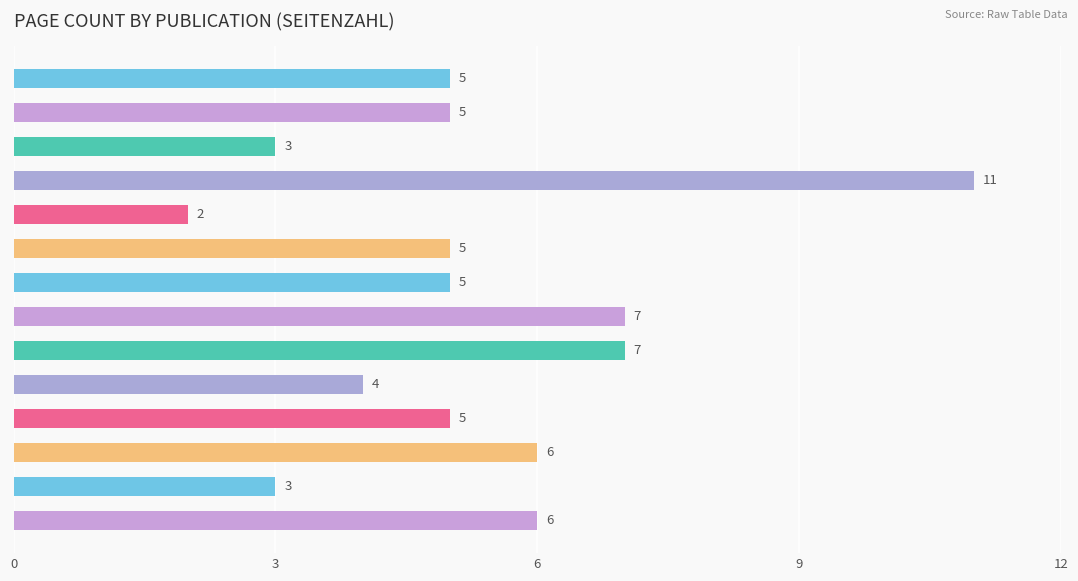

What is the difference between the second highest and second lowest values?

4